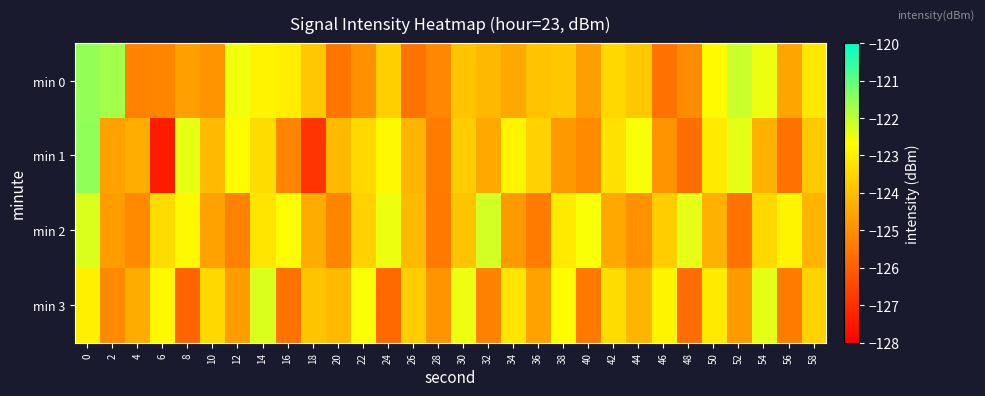

Reading left to right, extract all data points from this chart.

min 0: 0=-121.5	2=-121.7	4=-125.3	6=-125.2	8=-124.6	10=-124.9	12=-122.5	14=-122.9	16=-123.0	18=-123.8	20=-125.6	22=-124.9	24=-123.7	26=-125.6	28=-125.1	30=-123.9	32=-124.1	34=-124.5	36=-123.9	38=-123.8	40=-124.7	42=-123.5	44=-123.8	46=-125.6	48=-125.1	50=-122.8	52=-122.1	54=-122.5	56=-124.5	58=-123.1
min 1: 0=-121.5	2=-124.6	4=-124.4	6=-127.4	8=-122.4	10=-124.1	12=-122.7	14=-123.4	16=-125.2	18=-126.9	20=-124.1	22=-123.5	24=-122.8	26=-124.2	28=-125.4	30=-123.7	32=-124.5	34=-122.9	36=-123.6	38=-124.8	40=-125.1	42=-123.3	44=-122.6	46=-124.9	48=-125.7	50=-123.1	52=-122.4	54=-124.3	56=-125.6	58=-123.8
min 2: 0=-122.3	2=-124.7	4=-125.1	6=-123.4	8=-122.8	10=-124.6	12=-125.3	14=-123.2	16=-122.7	18=-124.4	20=-125.2	22=-123.6	24=-122.5	26=-124.1	28=-125.5	30=-123.9	32=-122.2	34=-124.8	36=-125.4	38=-123.1	40=-122.6	42=-124.5	44=-125.0	46=-123.7	48=-122.4	50=-124.3	52=-125.6	54=-123.5	56=-122.9	58=-124.2
min 3: 0=-123.0	2=-125.1	4=-124.4	6=-122.8	8=-125.9	10=-123.5	12=-124.7	14=-122.3	16=-125.6	18=-123.9	20=-124.1	22=-122.6	24=-125.8	26=-123.7	28=-124.9	30=-122.5	32=-125.3	34=-123.2	36=-124.6	38=-122.7	40=-125.5	42=-123.4	44=-124.2	46=-122.9	48=-125.7	50=-123.1	52=-124.8	54=-122.4	56=-125.4	58=-123.6